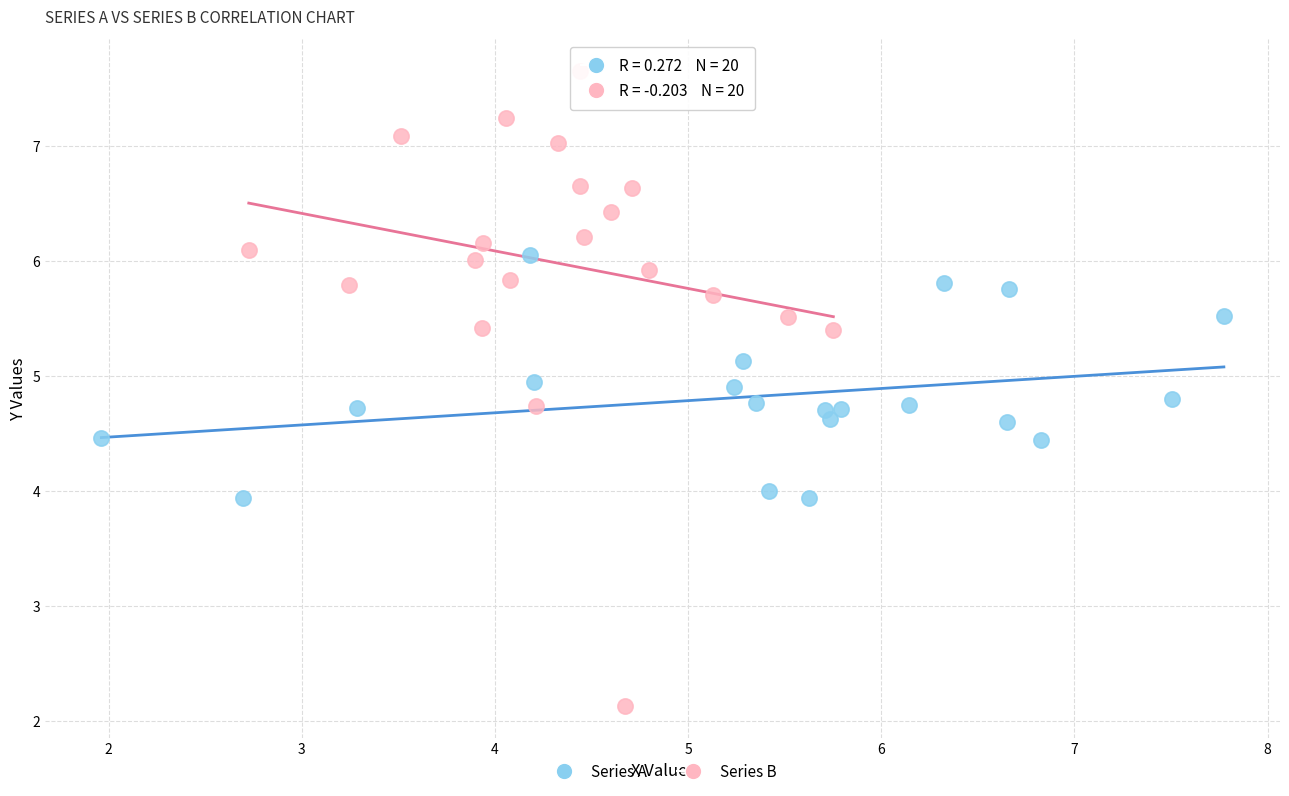

Which series has the widest spread of Y values?

Series B